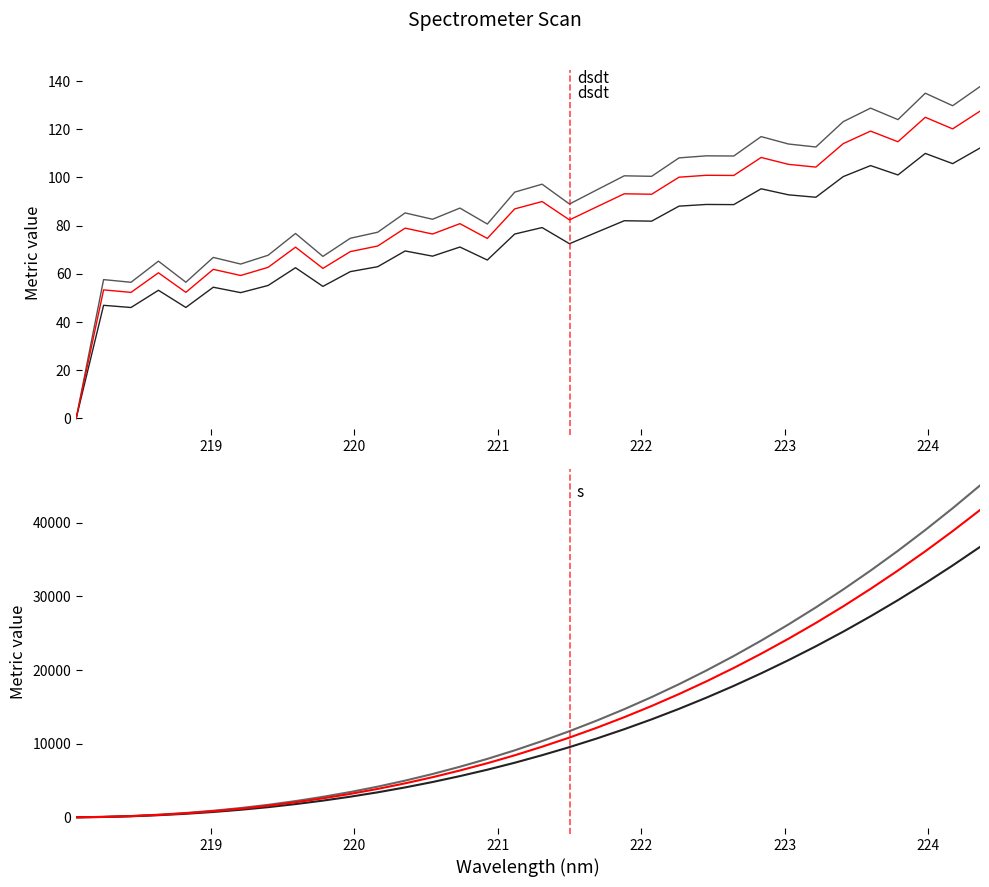

True or false: s and upper bound intersect in this chart.

False